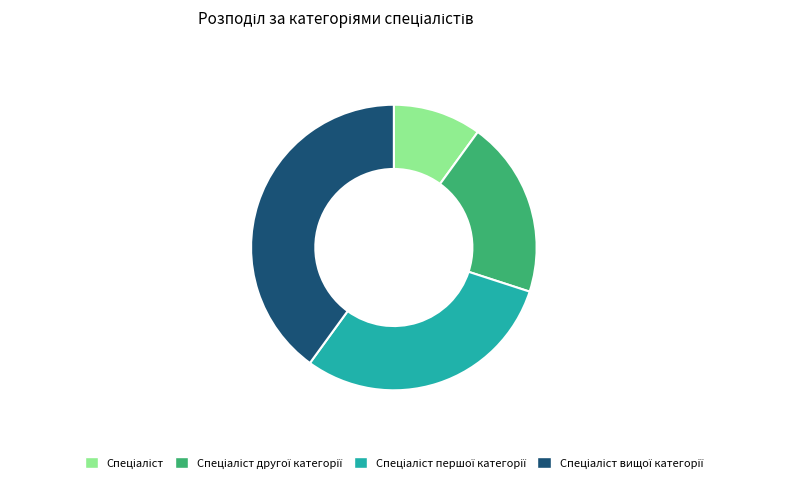

Does any single category account for the majority?

No